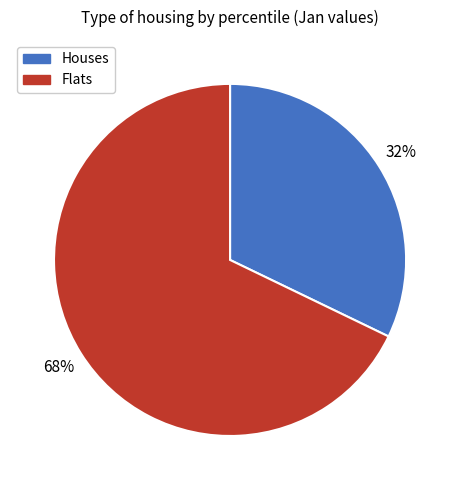

Is there any slice that represents more than half of the pie?

Yes